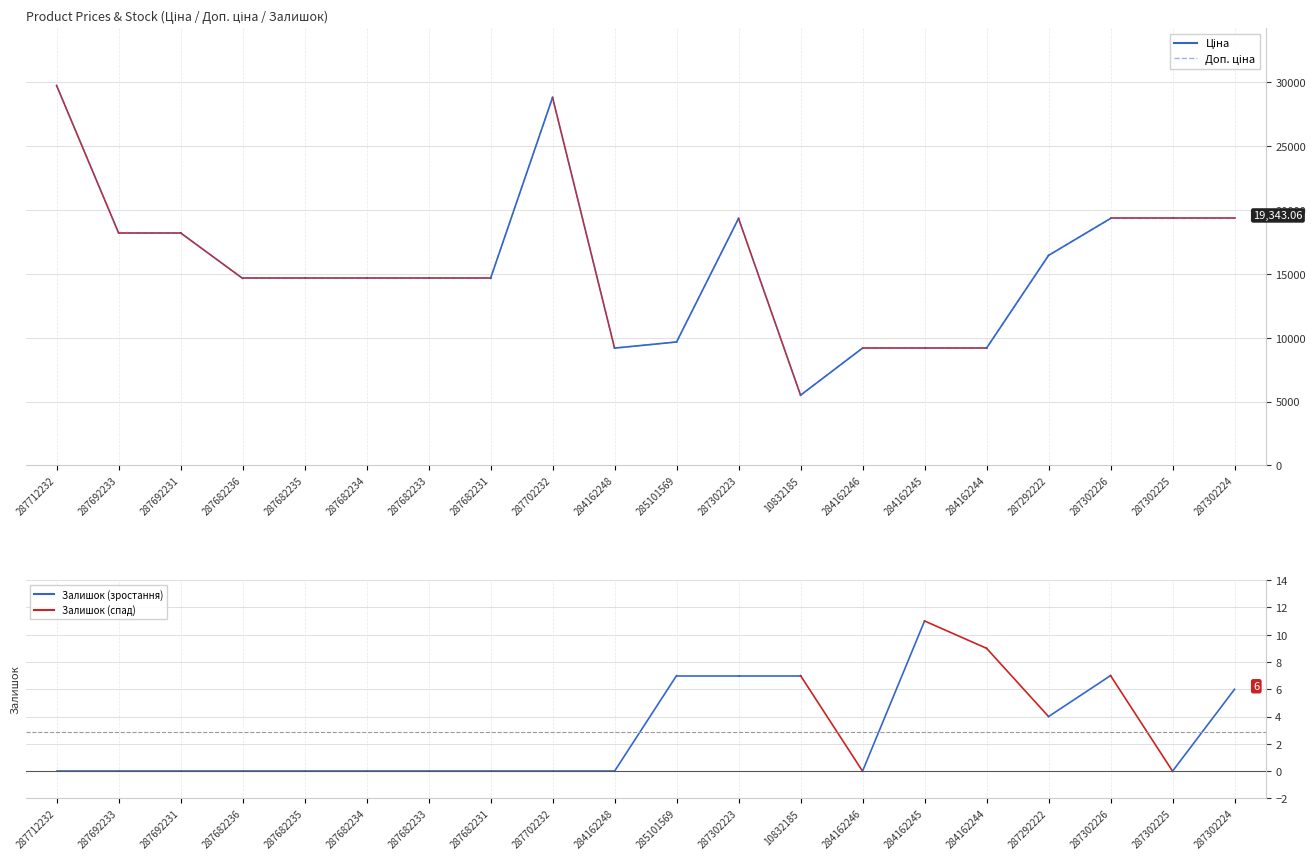

What is the difference between the maximum and minimum values?

24264.2